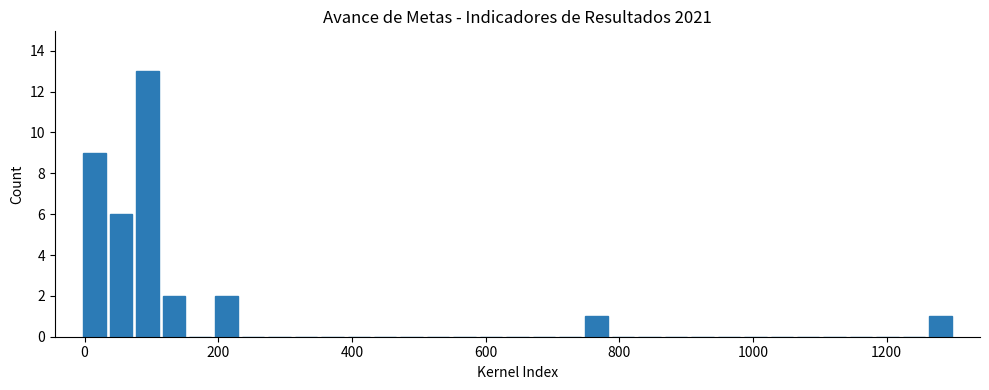

Read against the x-axis, roughly where is the centre of the tallest bar?

100